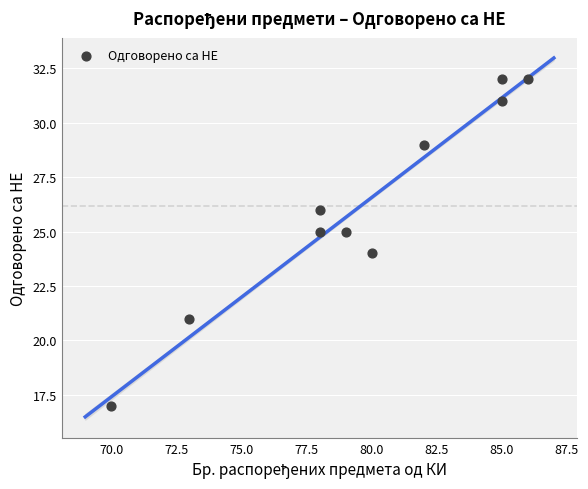

What is the average X value?

80